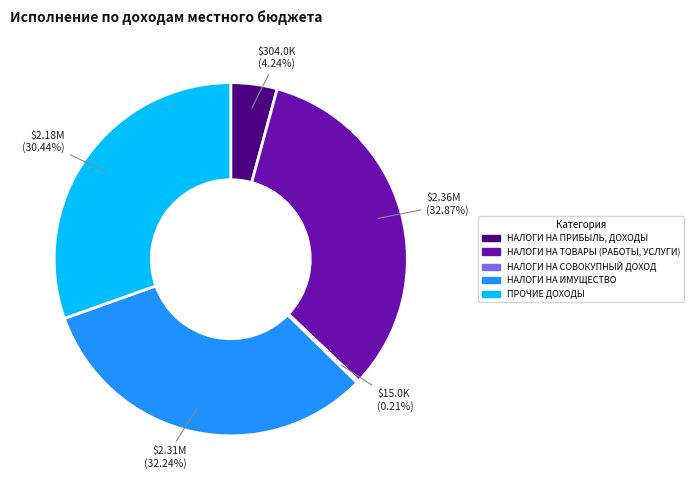

To the nearest percent, what is the combined percentage of ПРОЧИЕ ДОХОДЫ and НАЛОГИ НА ПРИБЫЛЬ, ДОХОДЫ?

35%